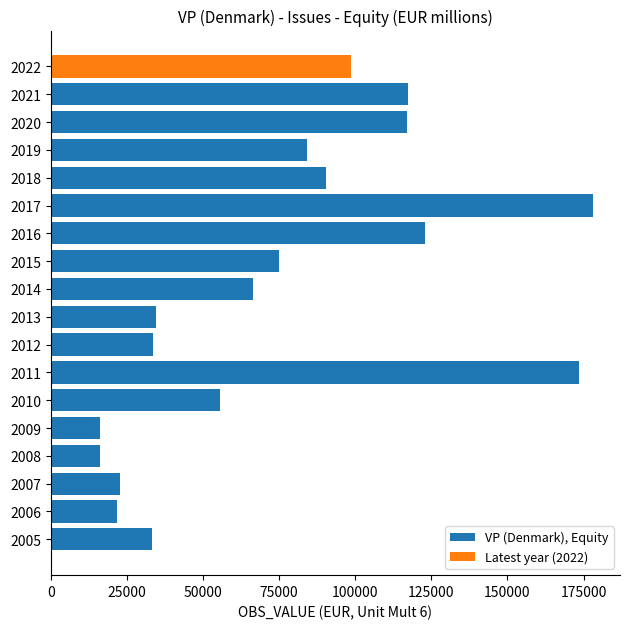

What is the minimum value shown in the chart?

16097.1